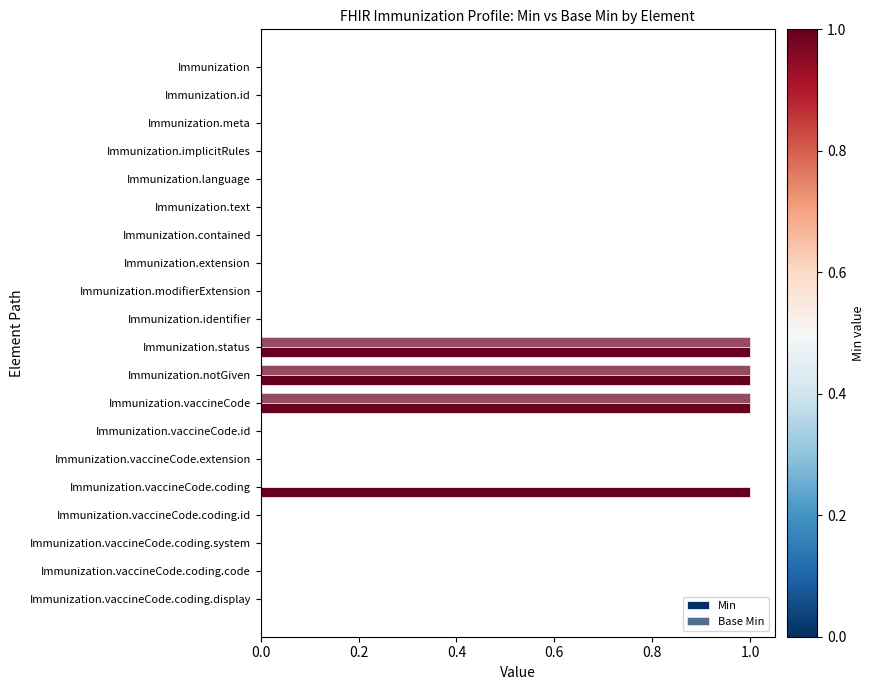

What are all the series names shown in the legend?

Min, Base Min